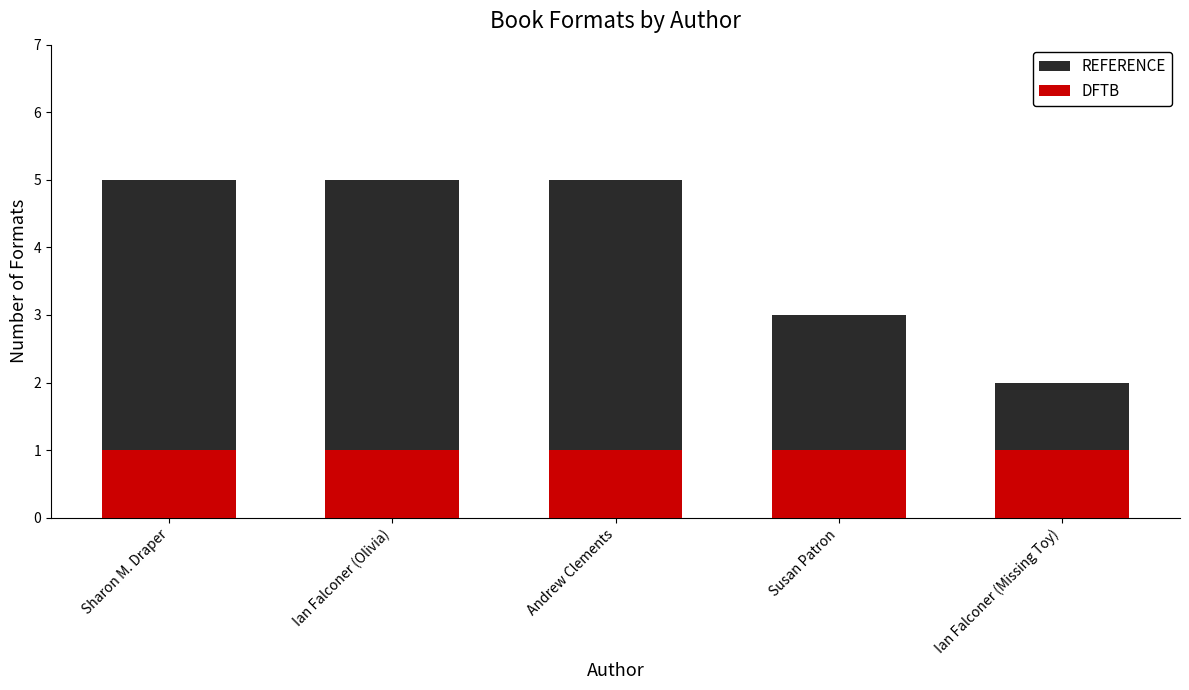

Between Sharon M. Draper and Susan Patron, which series saw the biggest shift?

REFERENCE